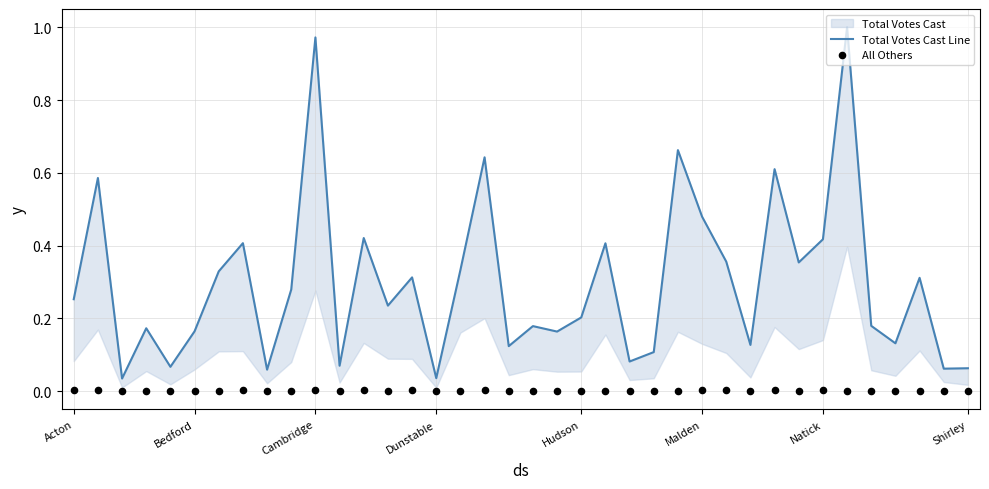

At which category is the sum across all series the highest?

32